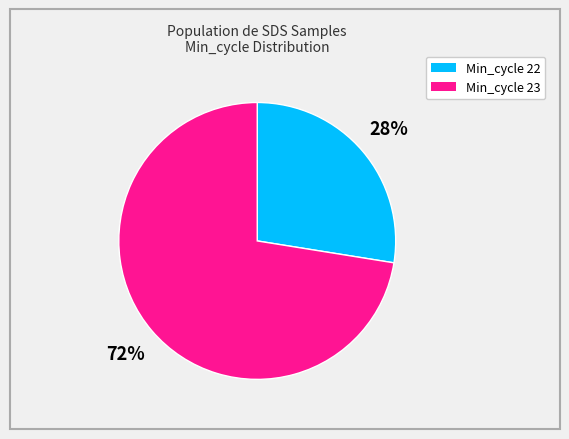

Is there any slice that represents more than half of the pie?

Yes